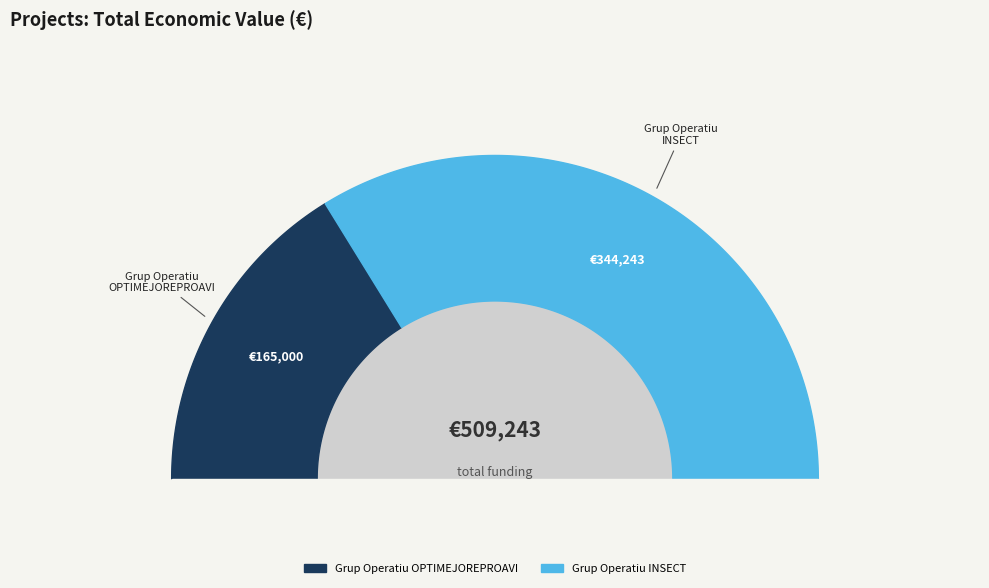

What is the smallest slice in the pie chart?

Grup Operatiu OPTIMEJOREPROAVI